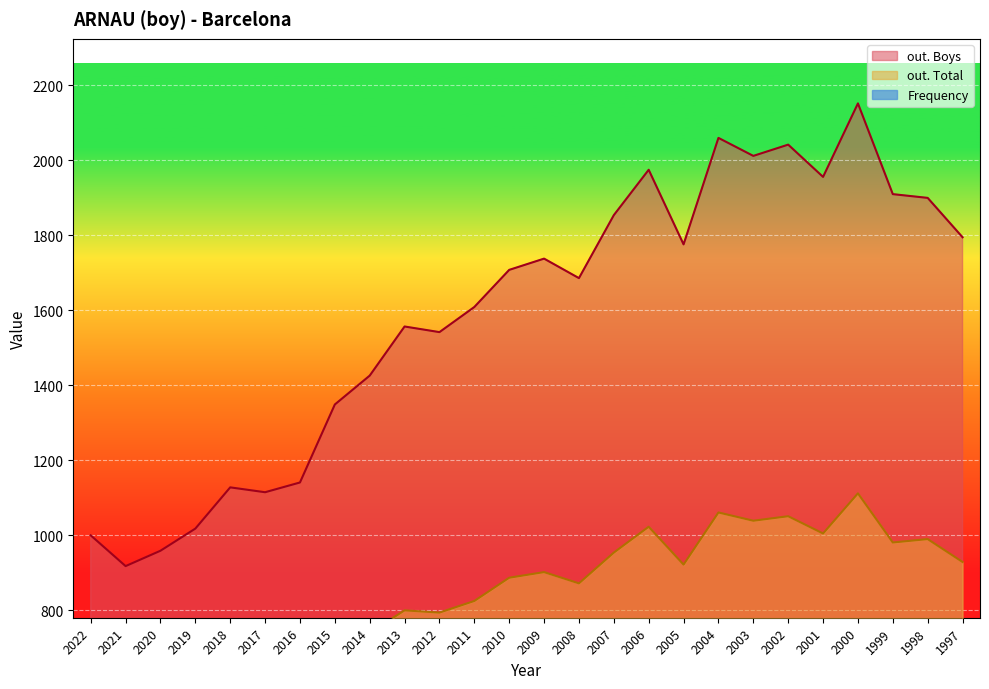

What are all the series names shown in the legend?

Frequency, out. Total, out. Boys